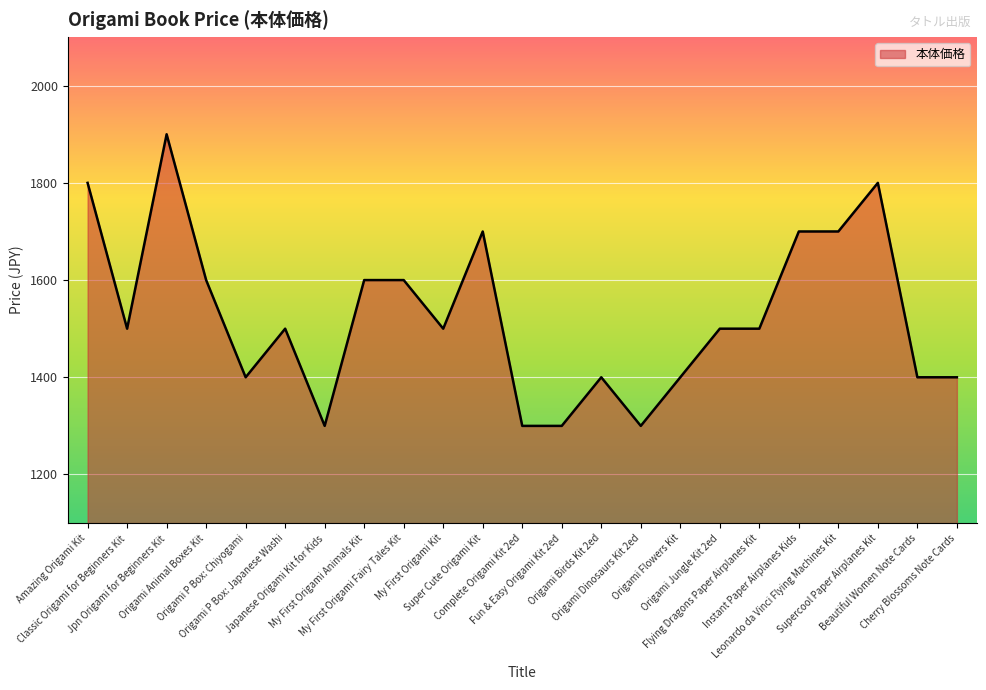

Reading right to left, transcribe all the data shown in this chart.

Cherry Blossoms Note Cards=1400	Beautiful Women Note Cards=1400	Supercool Paper Airplanes Kit=1800	Leonardo da Vinci Flying Machines Kit=1700	Instant Paper Airplanes Kids=1700	Flying Dragons Paper Airplanes Kit=1500	Origami Jungle Kit 2ed=1500	Origami Flowers Kit=1400	Origami Dinosaurs Kit 2ed=1300	Origami Birds Kit 2ed=1400	Fun & Easy Origami Kit 2ed=1300	Complete Origami Kit 2ed=1300	Super Cute Origami Kit=1700	My First Origami Kit=1500	My First Origami Fairy Tales Kit=1600	My First Origami Animals Kit=1600	Japanese Origami Kit for Kids=1300	Origami P Box: Japanese Washi=1500	Origami P Box: Chiyogami=1400	Origami Animal Boxes Kit=1600	Jpn Origami for Beginners Kit=1900	Classic Origami for Beginners Kit=1500	Amazing Origami Kit=1800